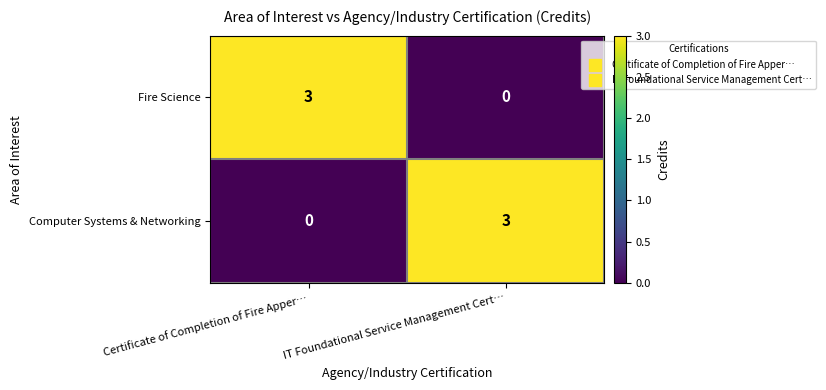

What is the sum of all Computer Systems & Networking values?

3